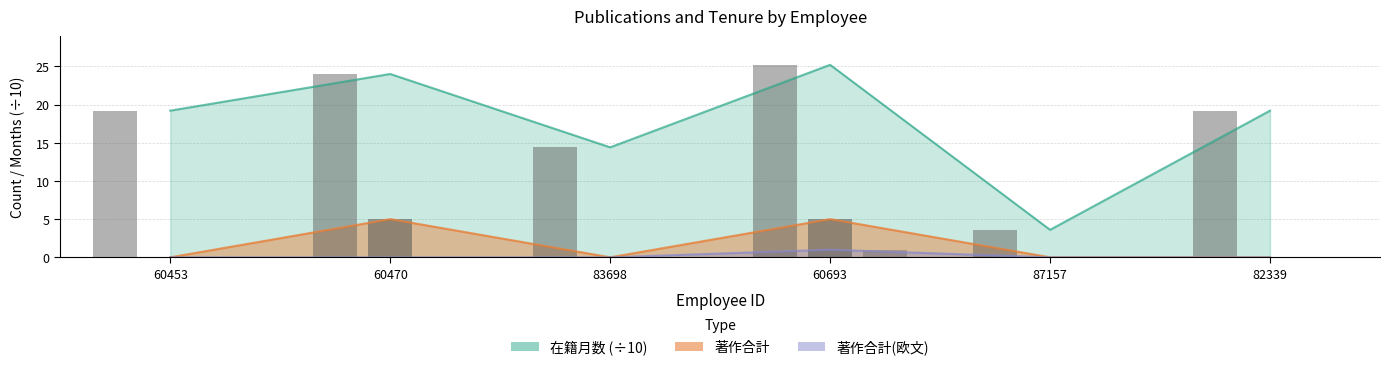

What are all the series names shown in the legend?

在籍月数, 著作合計, 著作合計(欧文)